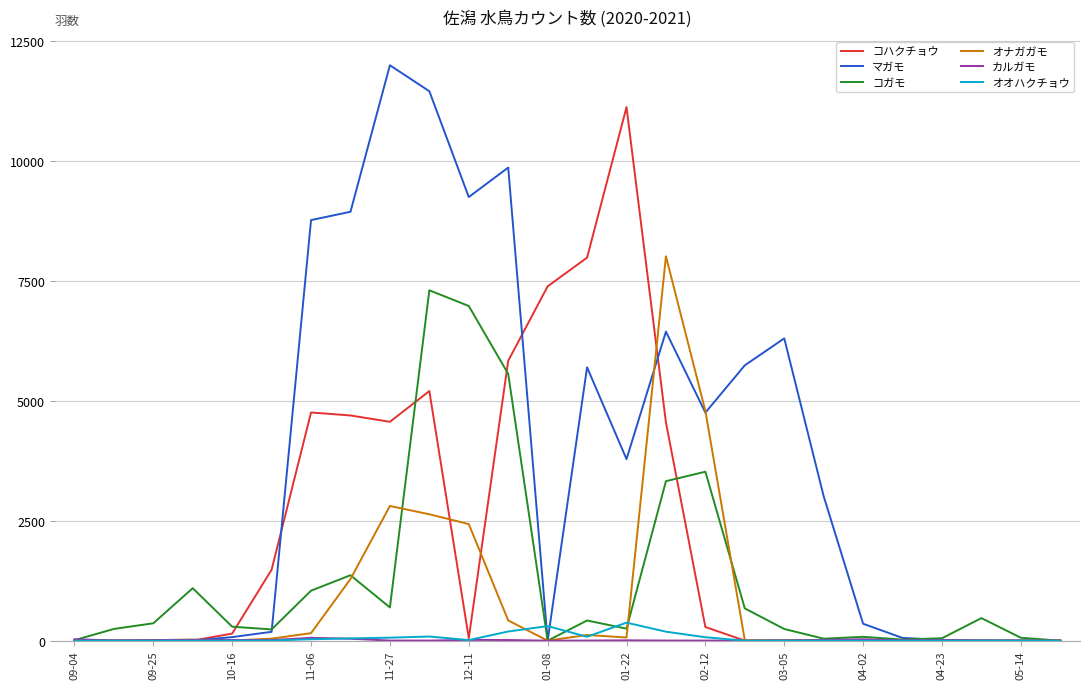

Is this an area chart (filled region under the line)?

No